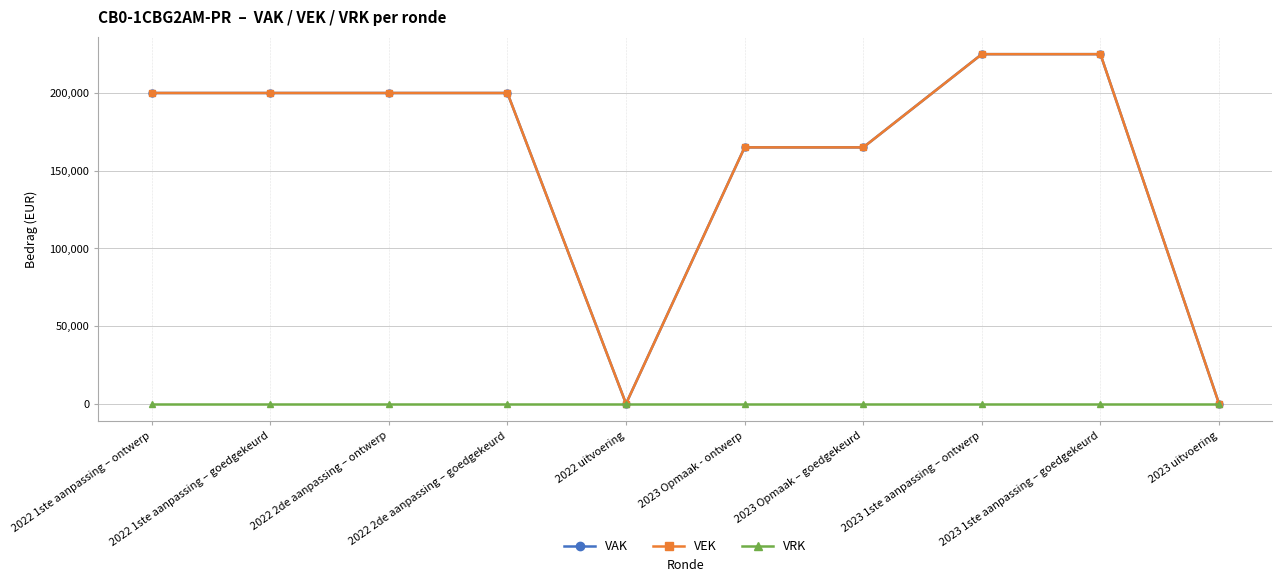

True or false: VAK has a value of 225000 at 2023 1ste aanpassing – ontwerp.

True